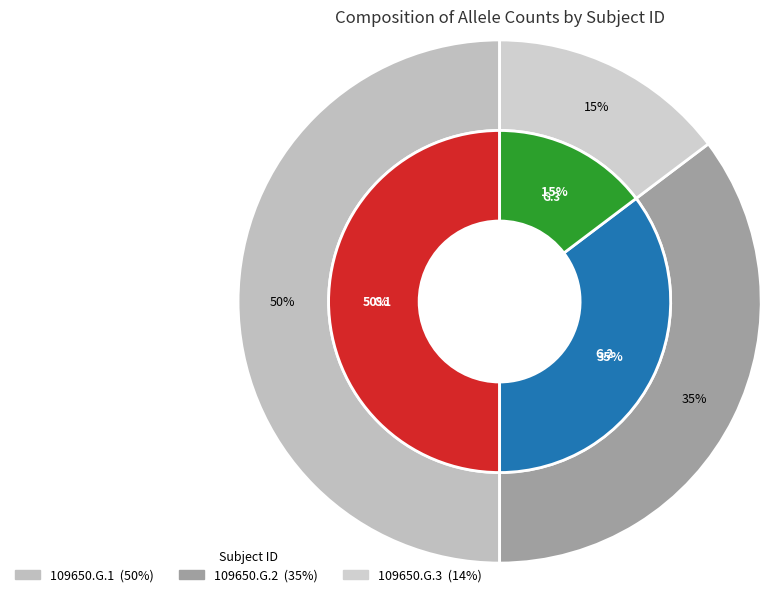

The 109650.G.1 slice represents 50% of the pie. True or false?

True